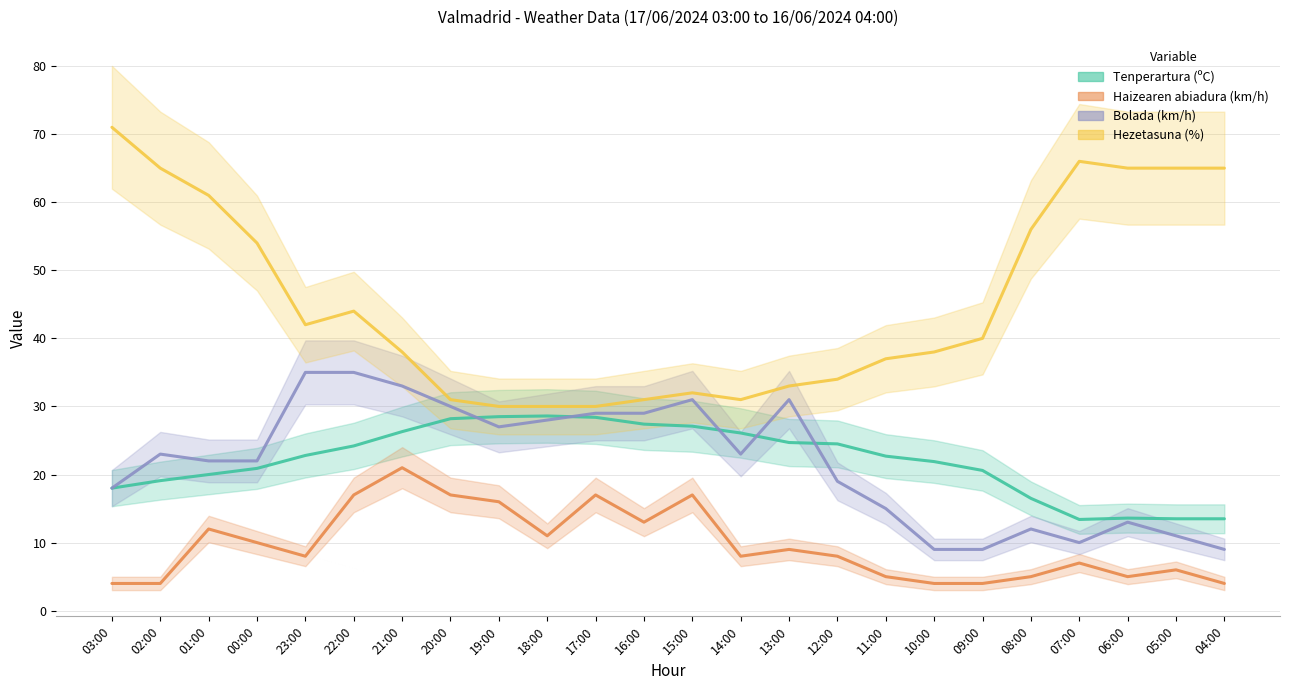

What is the minimum value for Tenperartura (ºC)?

13.4